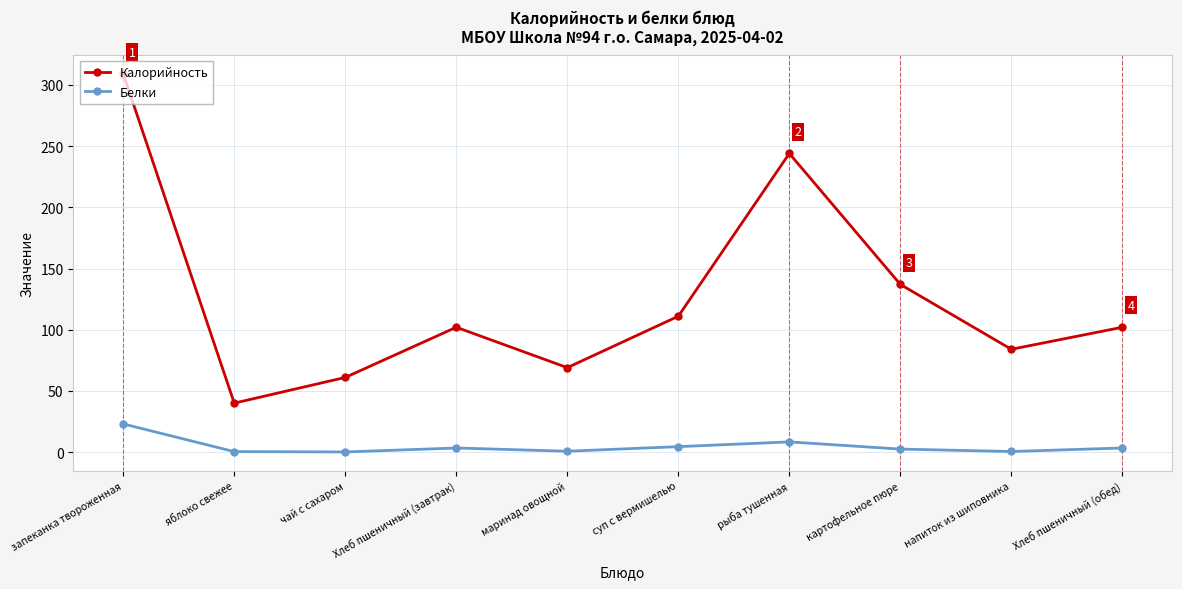

Which series has the widest spread of values?

Калорийность